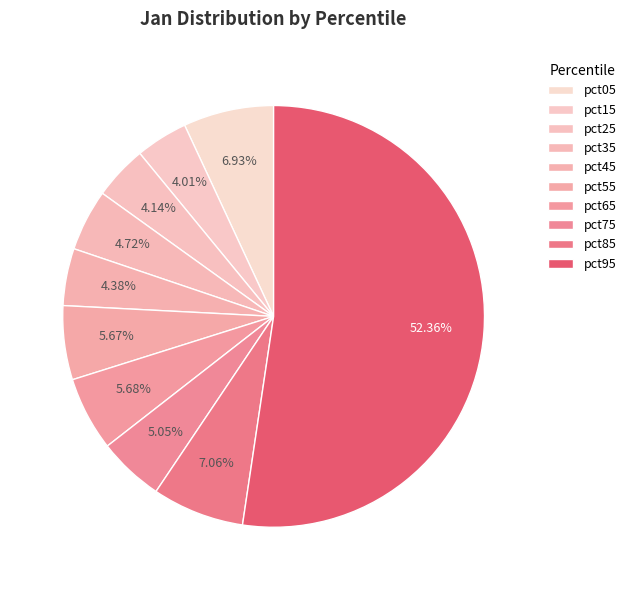

Which slice is the largest?

pct95